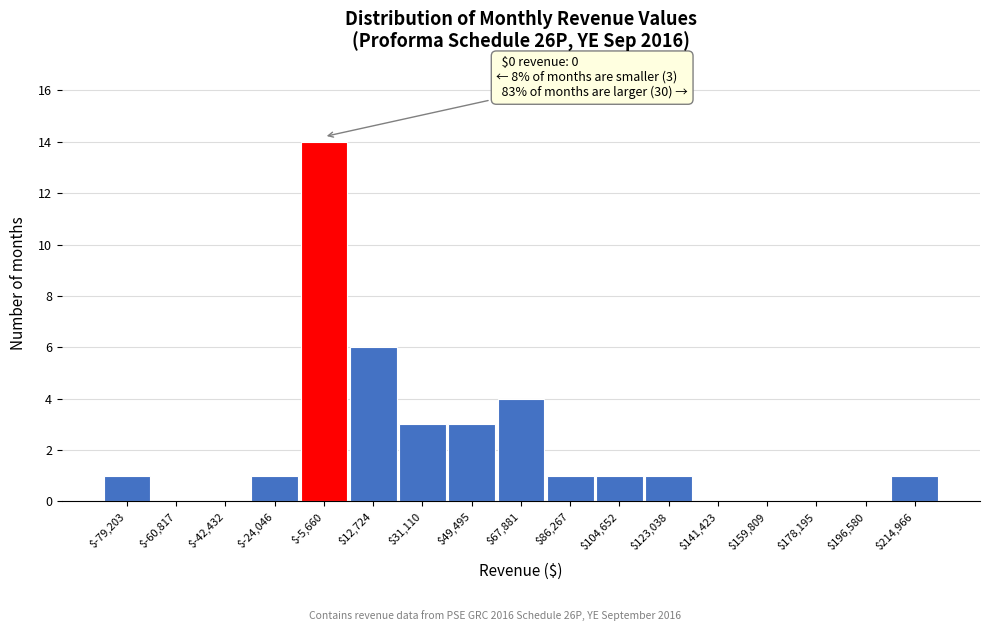

Which range on the x-axis has the tallest bar?

-14000 to 4000